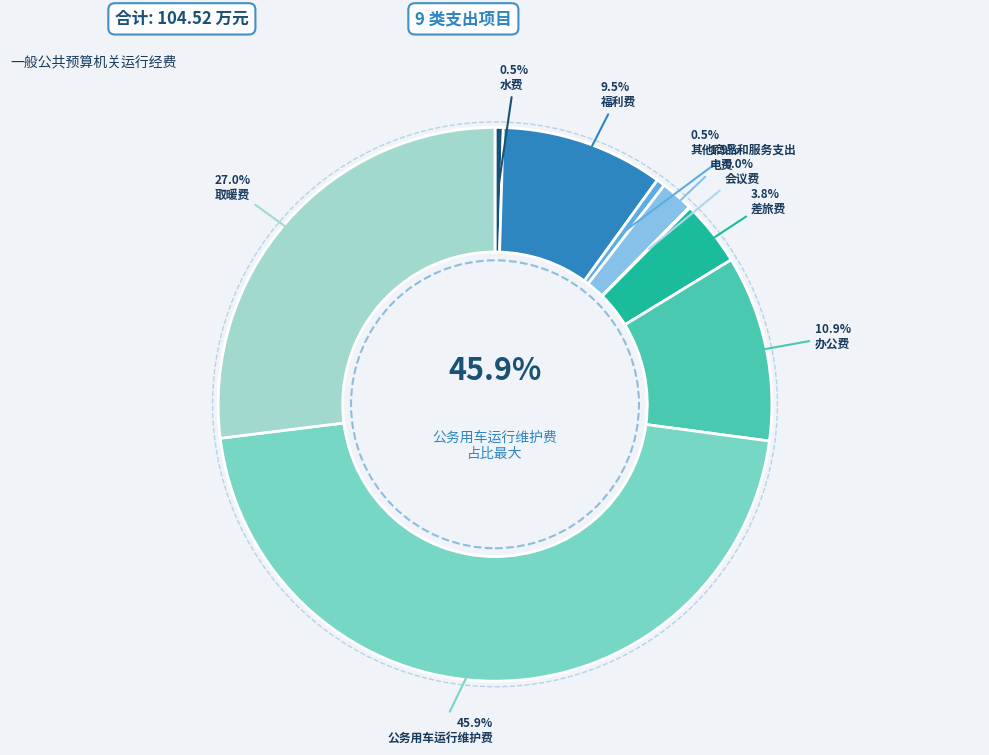

Which has a higher value, 差旅费 or 水费?

差旅费